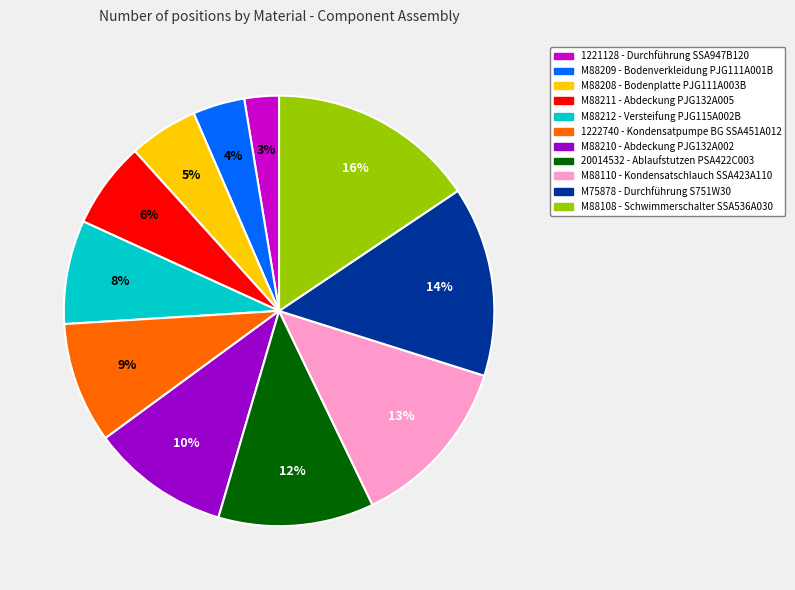

Which has a higher value, M88208 or 1221128?

M88208